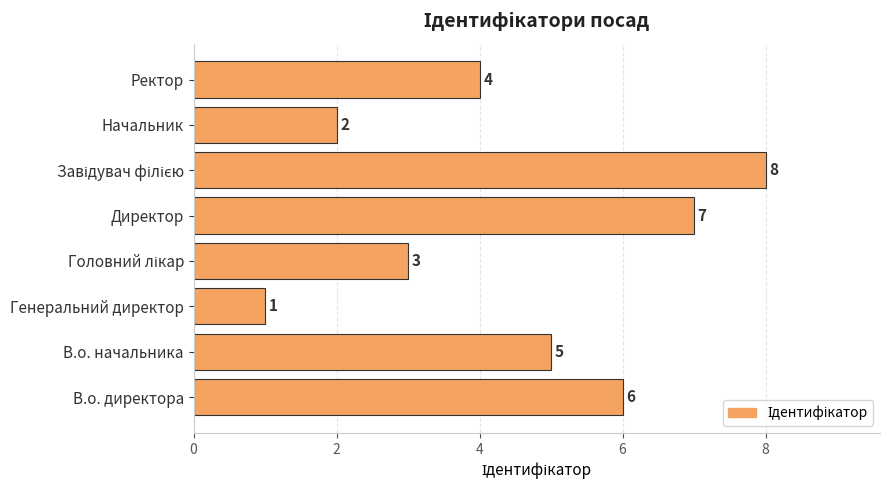

Which has a higher value, Ректор or В.о. начальника?

В.о. начальника